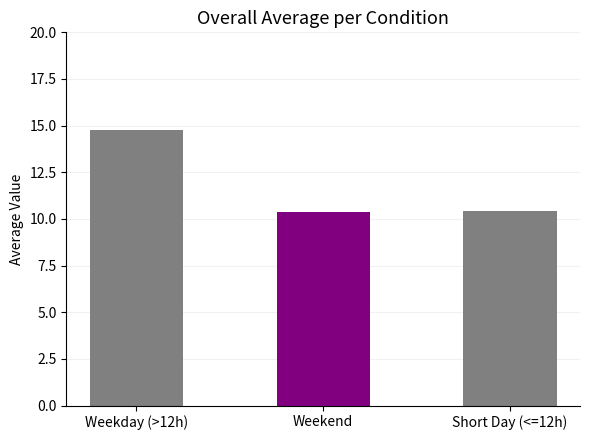

Are the bars horizontal?

No